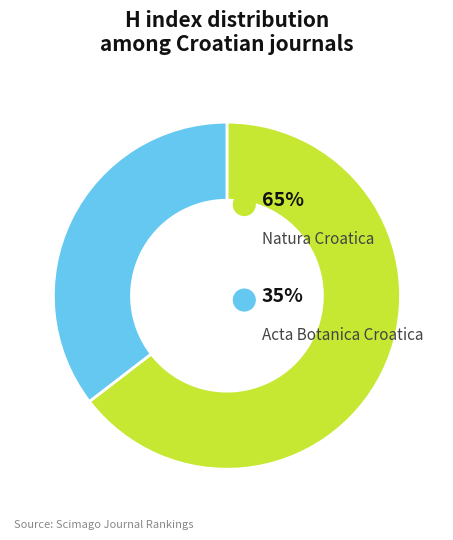

Count the number of slices in the pie.

2